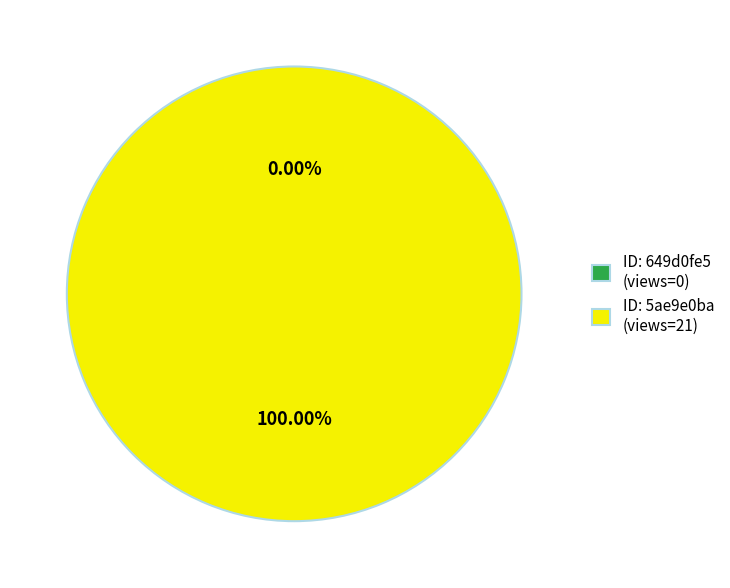

What is the smallest slice in the pie chart?

649d0fe5078190ea9221770d